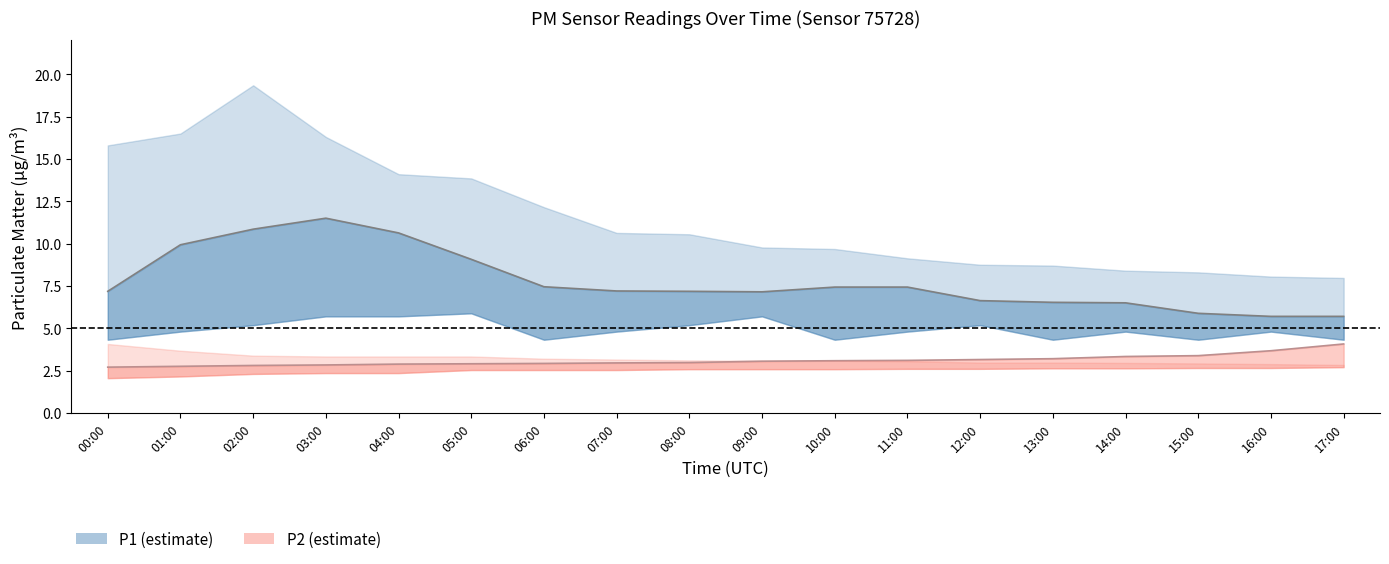

At which label is P1 mid closest to 8?

06:00